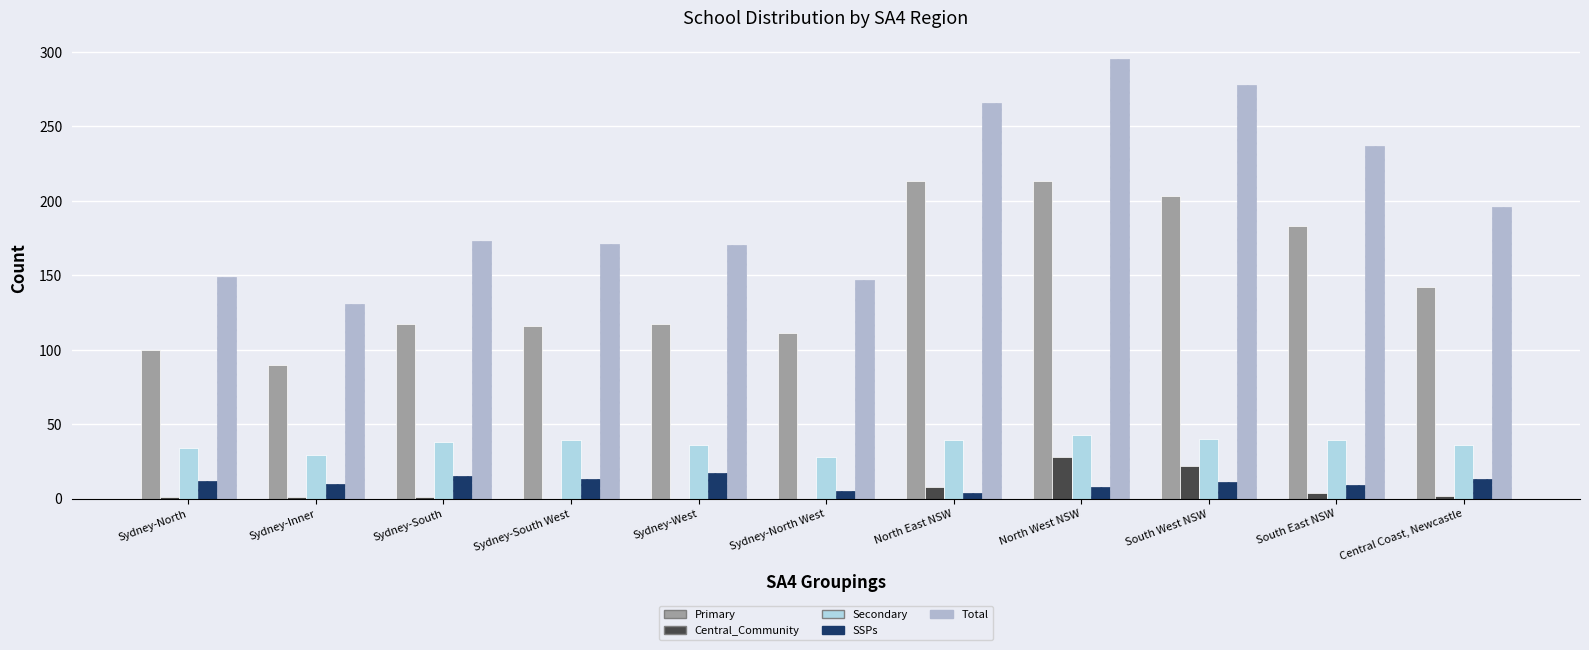

Which series has the largest range (max minus min)?

Total